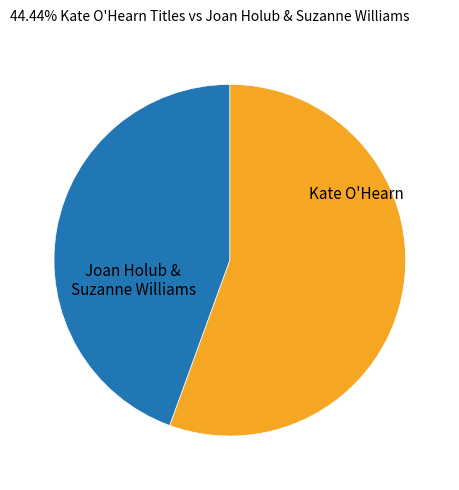

Does any single category account for the majority?

Yes